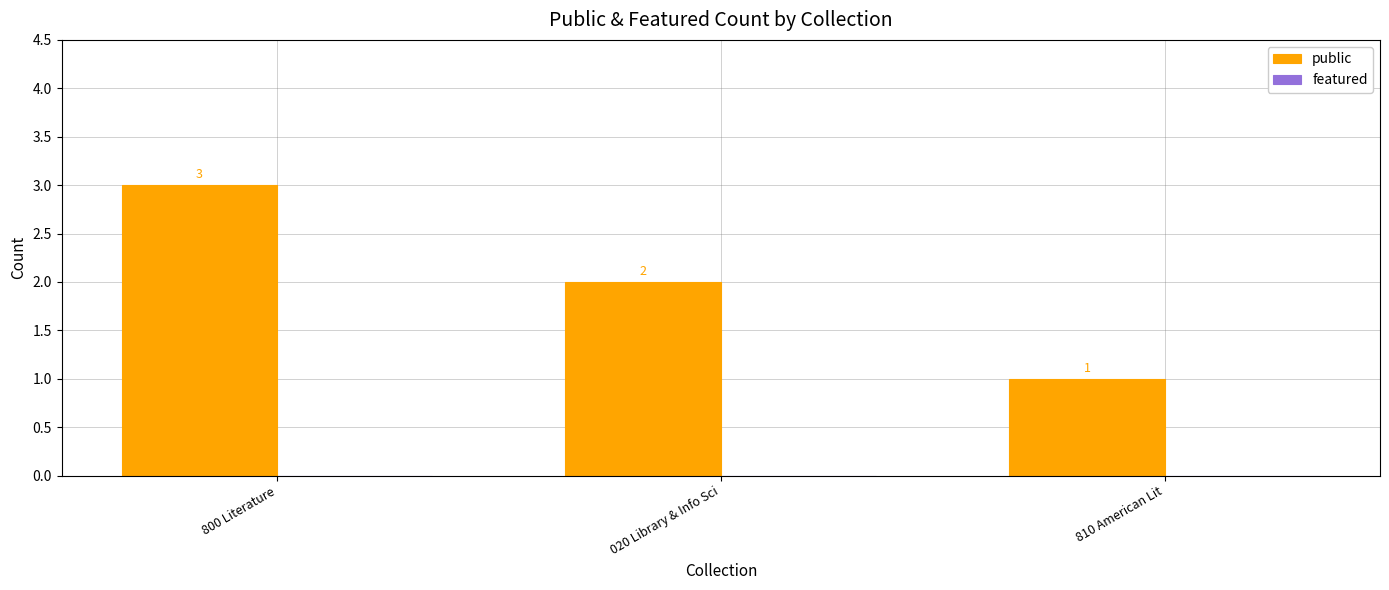

Is it true that the value at 020 Library & Info Sci is 0?

False